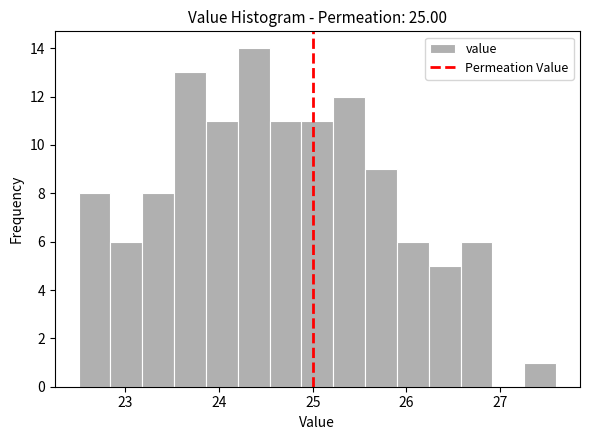

Around what value on the x-axis is the tallest bar? Give the approximate position of its centre, as read against the axis.

24.4